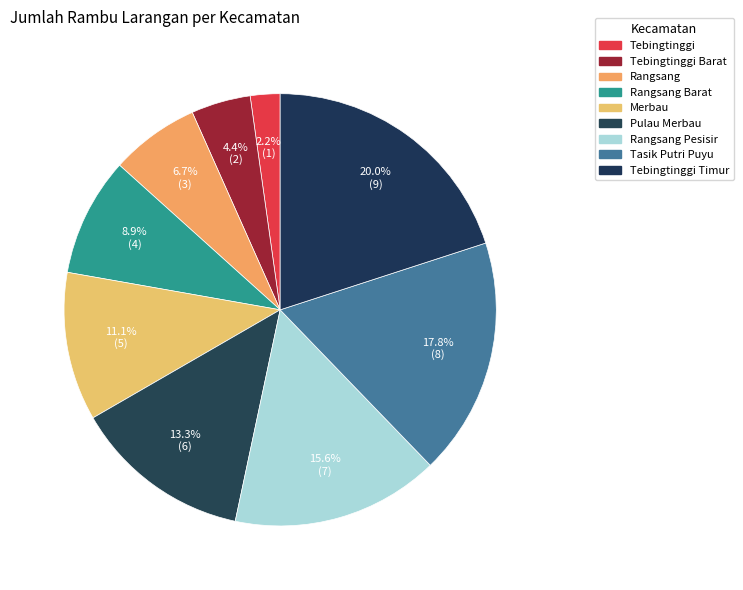

Count the number of slices in the pie.

9